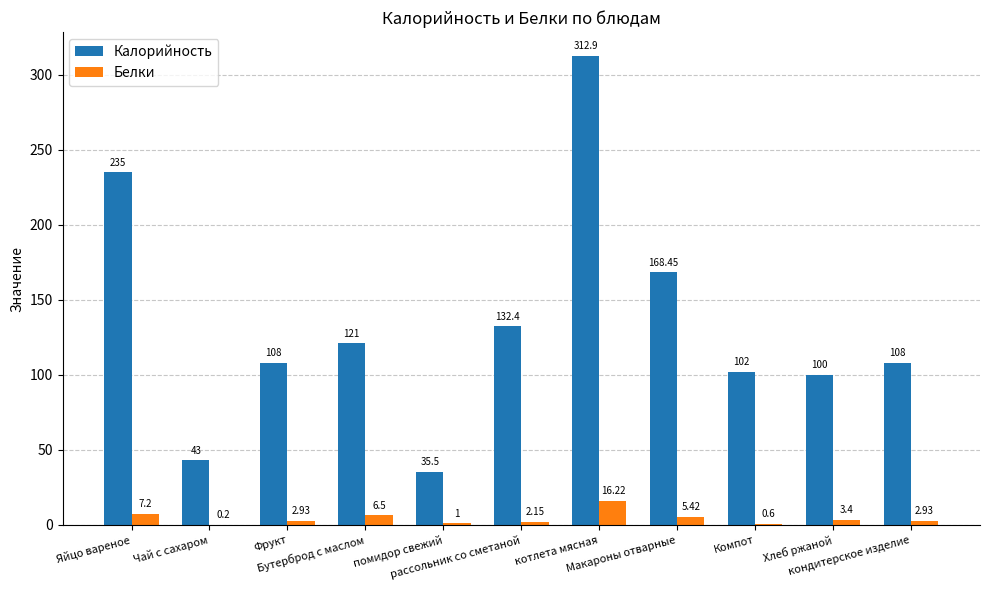

Which series has the largest total across all categories?

Калорийность